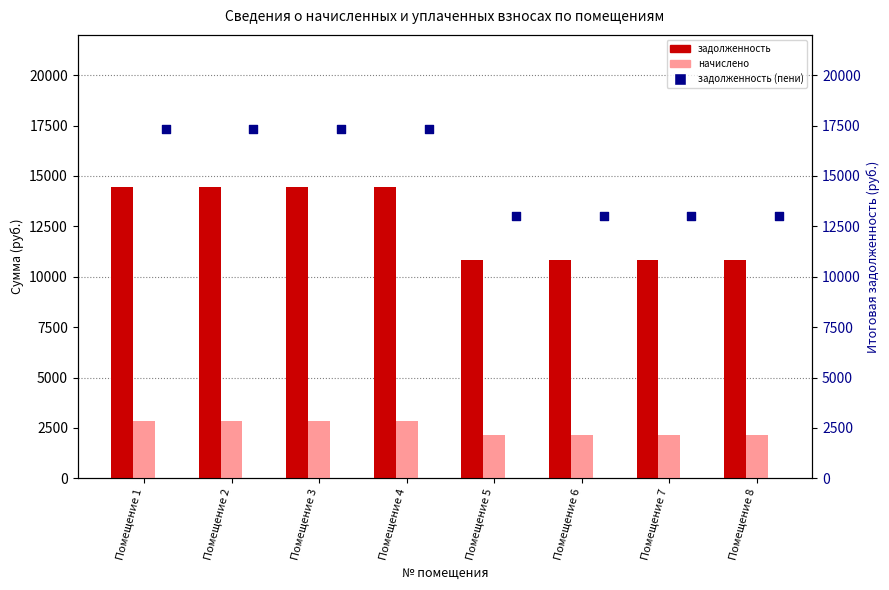

Is the value of начислено at Помещение 1 greater than the value of задолженность at Помещение 5?

No